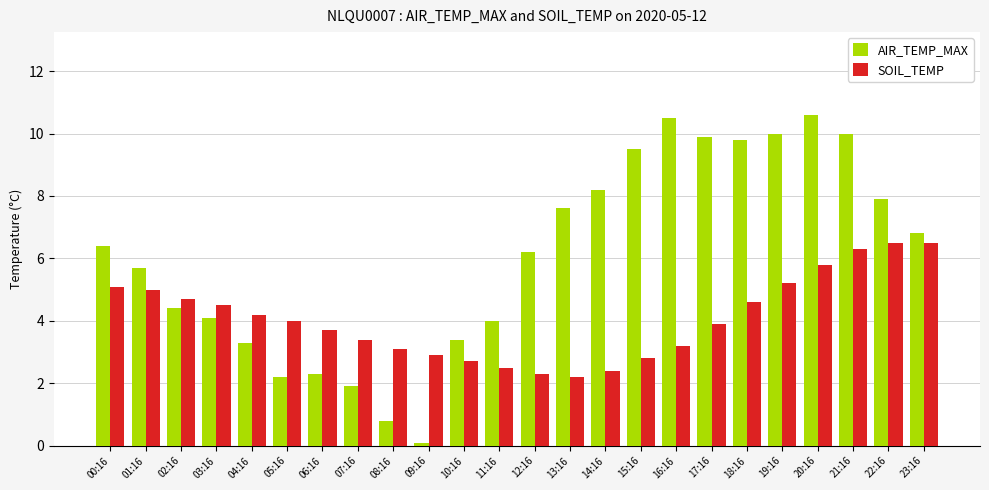

What is the difference between the SOIL_TEMP values at 17:16 and 03:16?

0.6